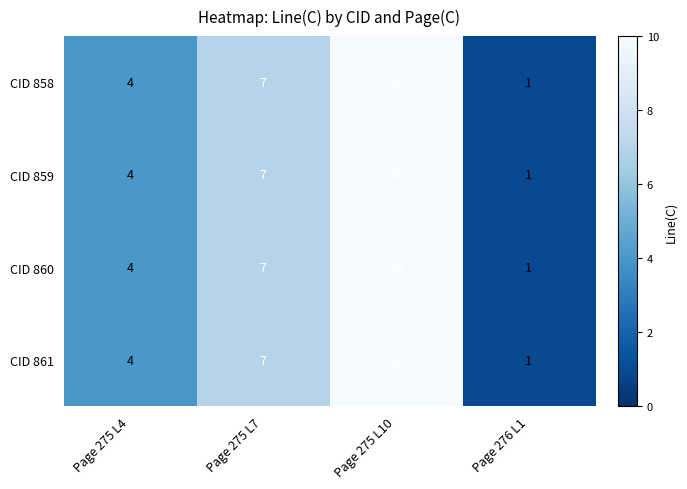

Which label corresponds to the smallest value in the chart?

Page 276 L1